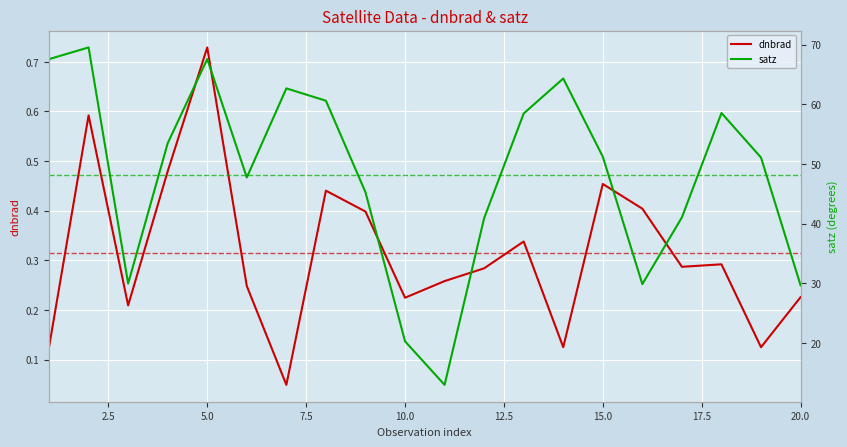

How many lines are shown in the chart?

2